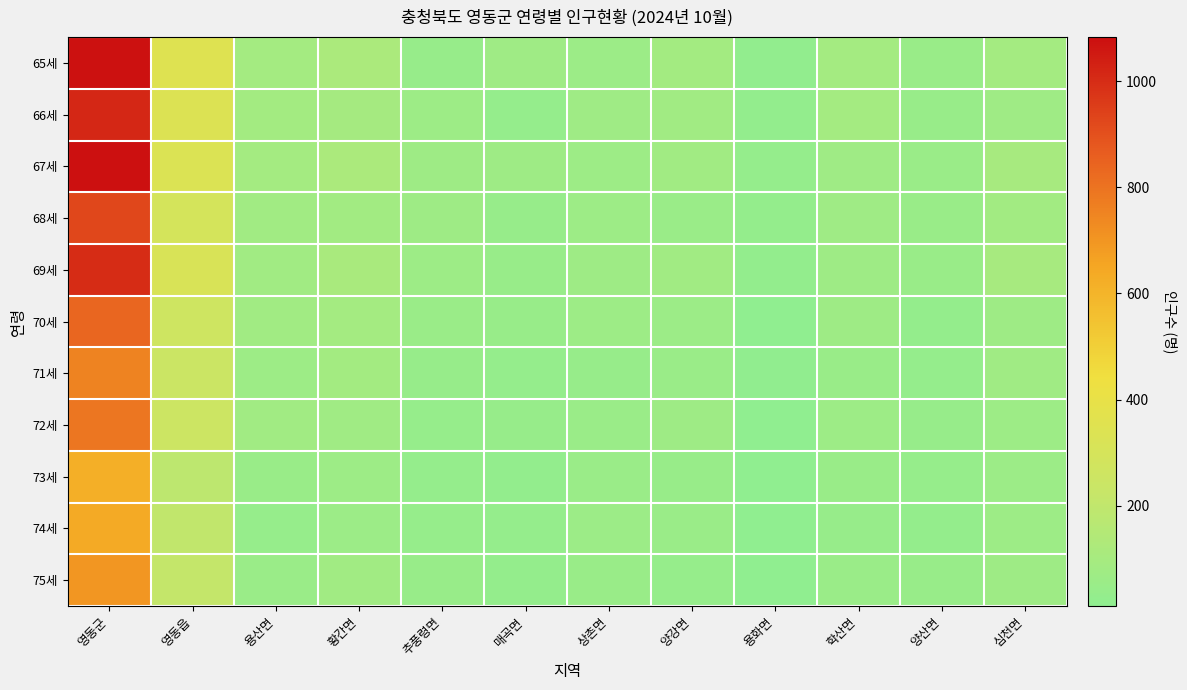

What is the spread (max minus min) of values at 양강면?

50